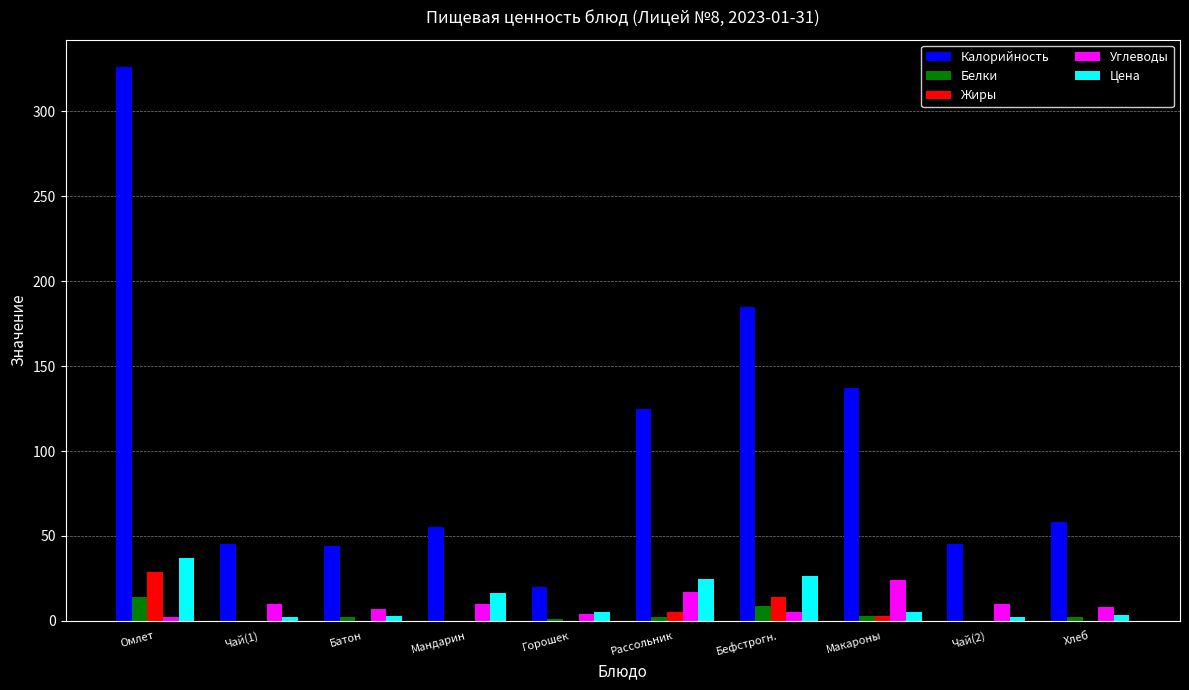

What is the difference between the Цена values at Чай(1) and Батон?

0.7